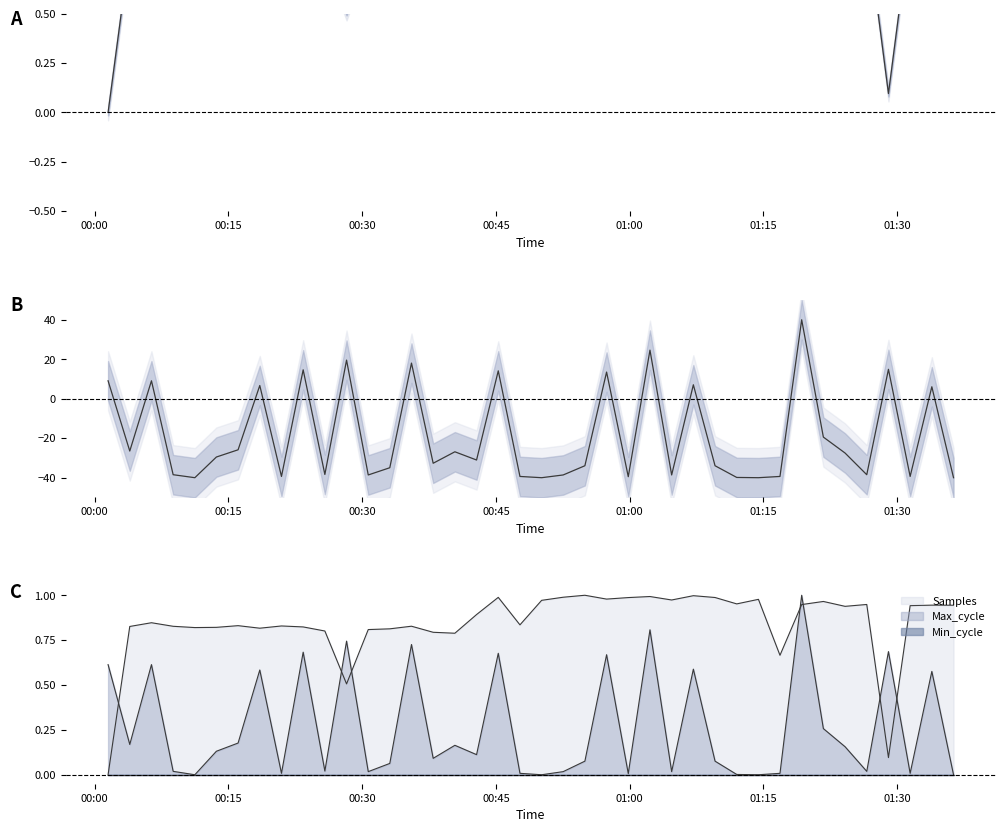

What is the label of the 4th point from the left?

00:45